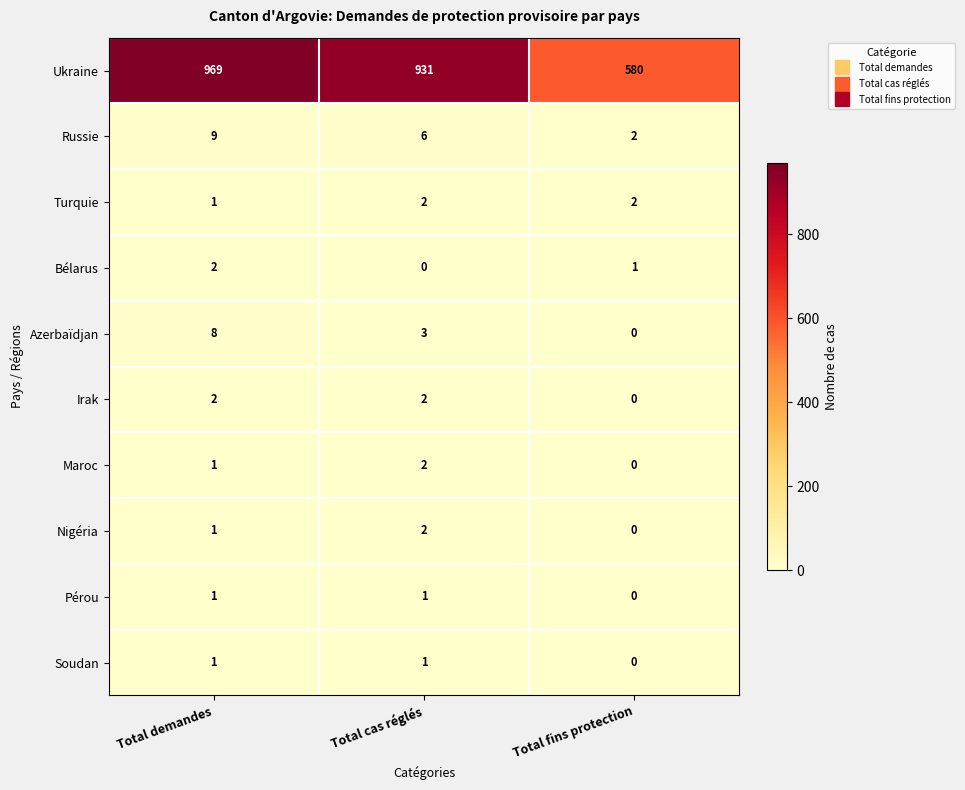

Is it true that Nigéria equals 1 at Total demandes?

True